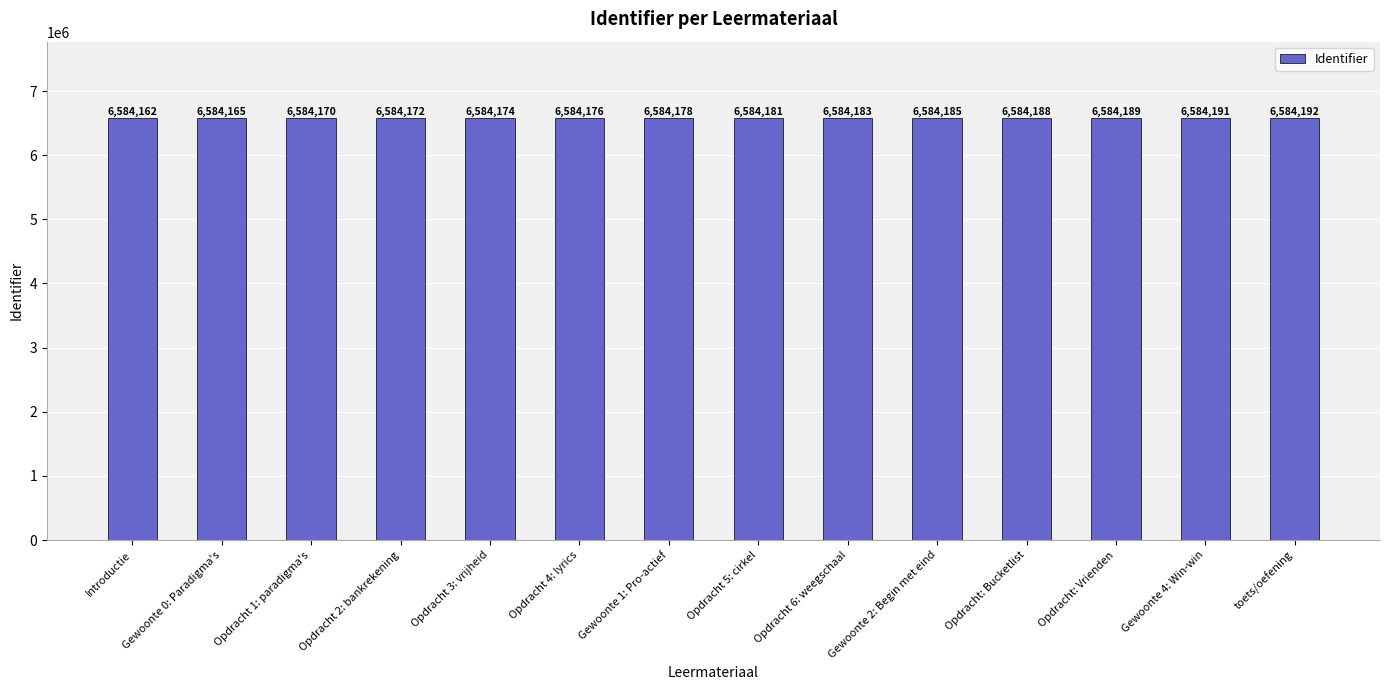

Reading left to right, list all the values displayed in this chart.

Introductie=6584162	Gewoonte 0: Paradigma's=6584165	Opdracht 1: paradigma's=6584170	Opdracht 2: bankrekening=6584172	Opdracht 3: vrijheid=6584174	Opdracht 4: lyrics=6584176	Gewoonte 1: Pro-actief=6584178	Opdracht 5: cirkel=6584181	Opdracht 6: weegschaal=6584183	Gewoonte 2: Begin met eind=6584185	Opdracht: Bucketlist=6584188	Opdracht: Vrienden=6584189	Gewoonte 4: Win-win=6584191	toets/oefening=6584192